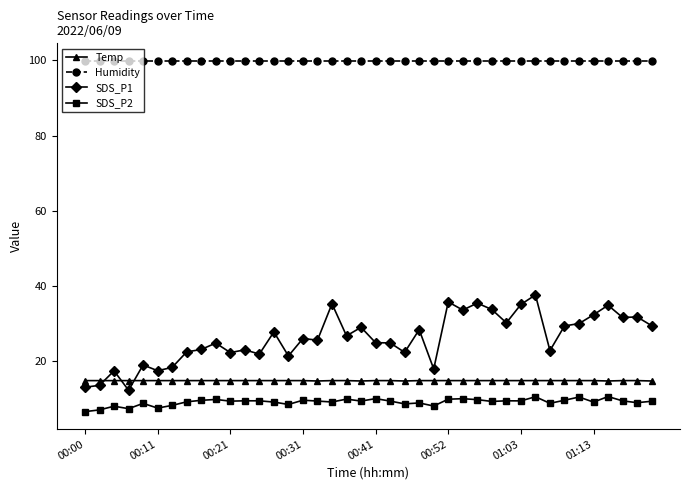

Which series has the largest total across all categories?

Humidity